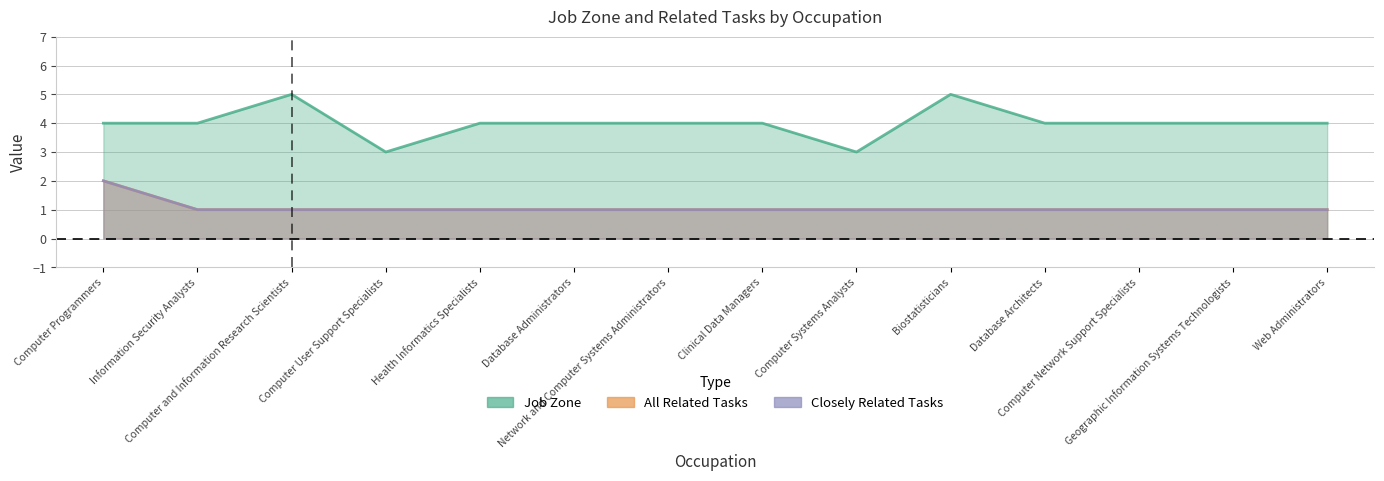

What is the label of the 2nd point from the right?

Geographic Information Systems Technologists